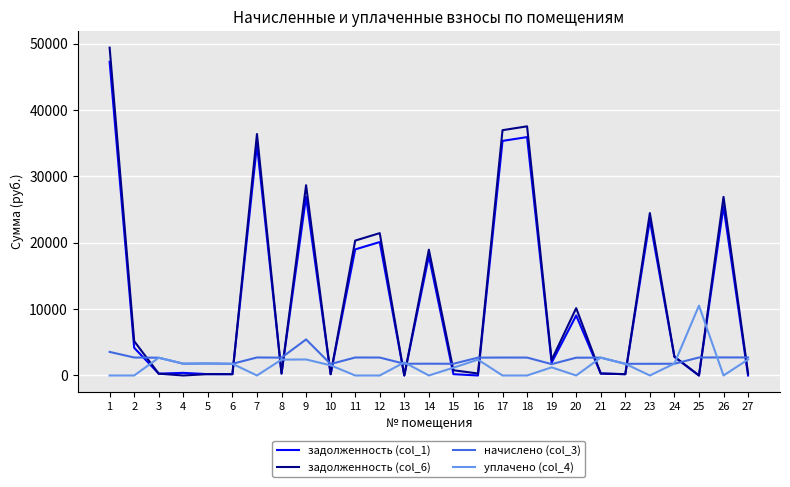

What is the difference between the highest and lowest values at 10?

1534.5